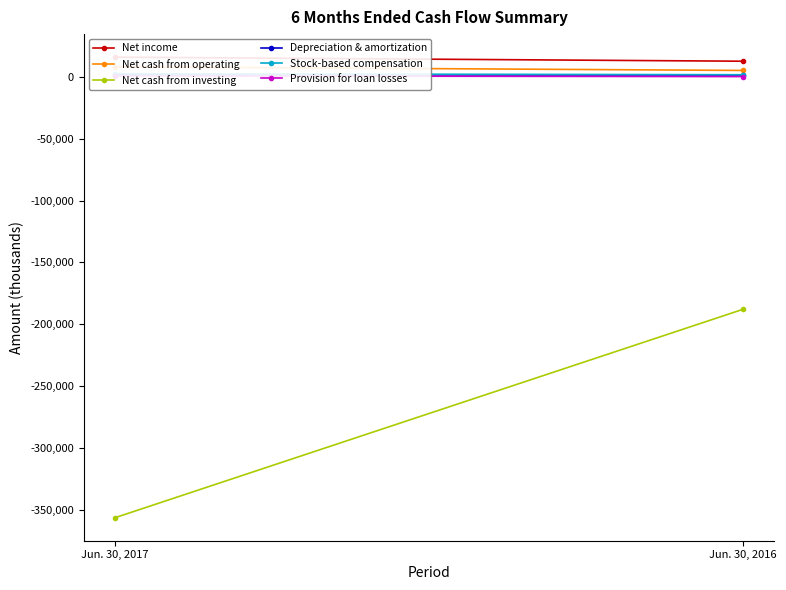

What is the value of the Stock-based compensation point at the 1st from the left?

2530